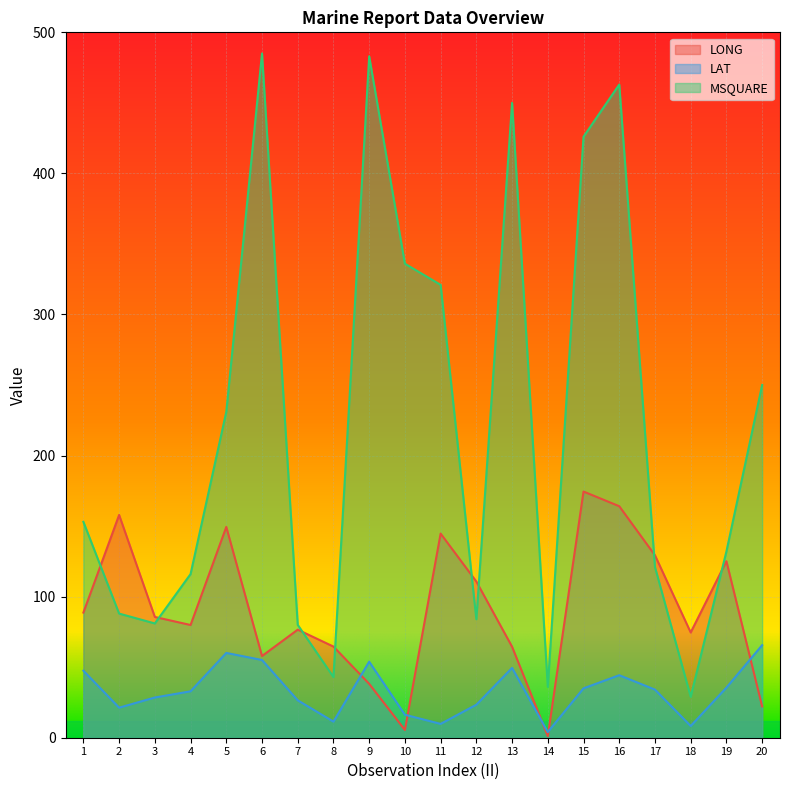

What is the value of the MSQUARE point at the 11th from the left?

321.0